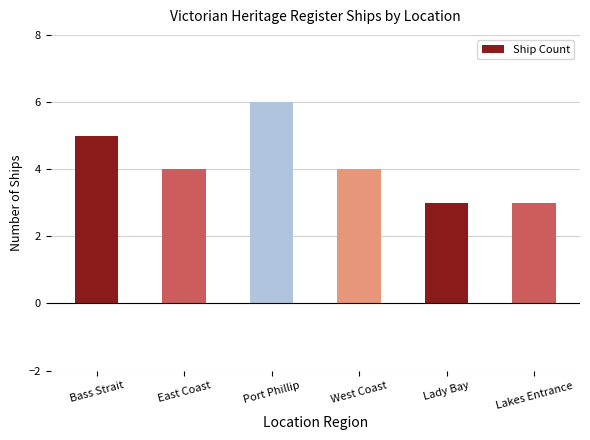

Which label corresponds to the largest value in the chart?

Port Phillip